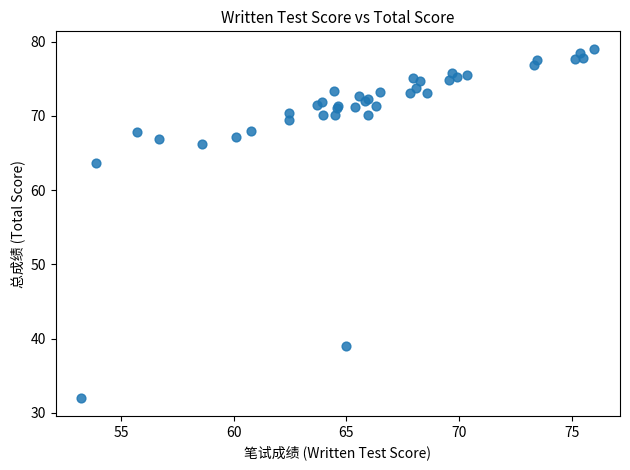

What Y value in the scatter plot is closest to 55?

63.6